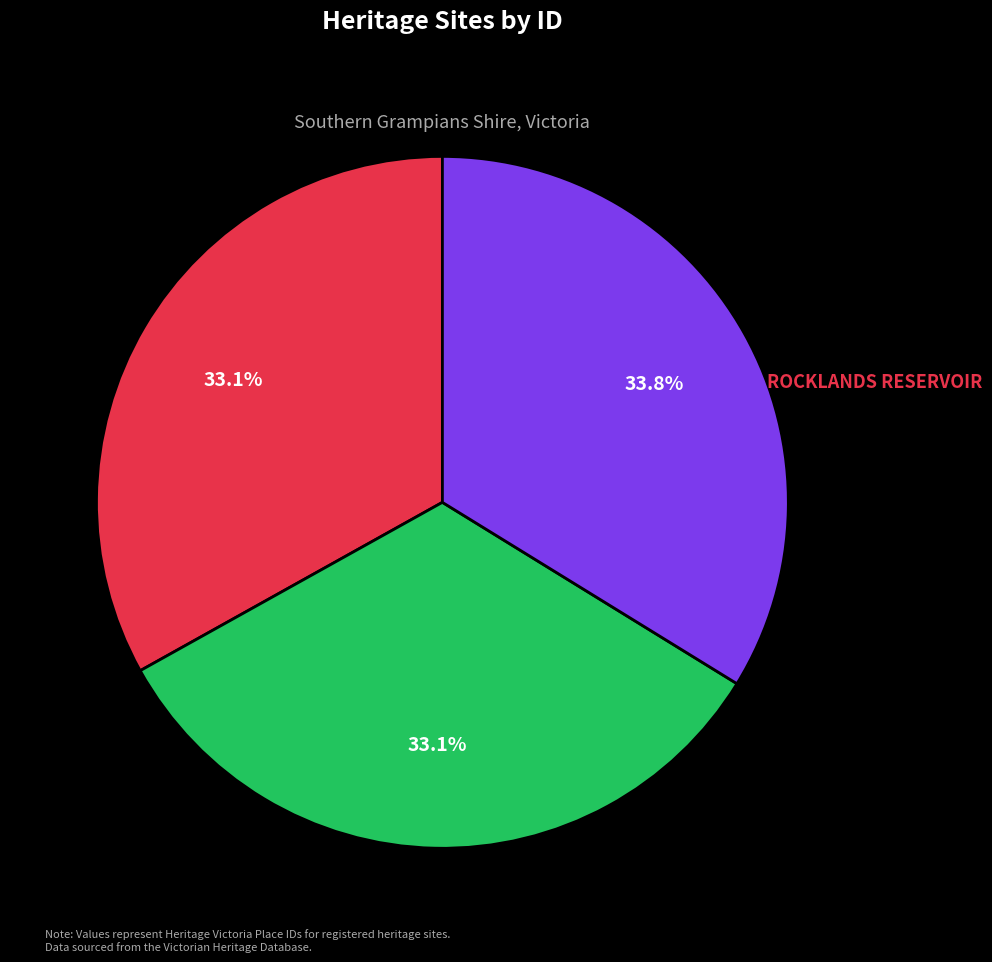

Count the number of slices in the pie.

3